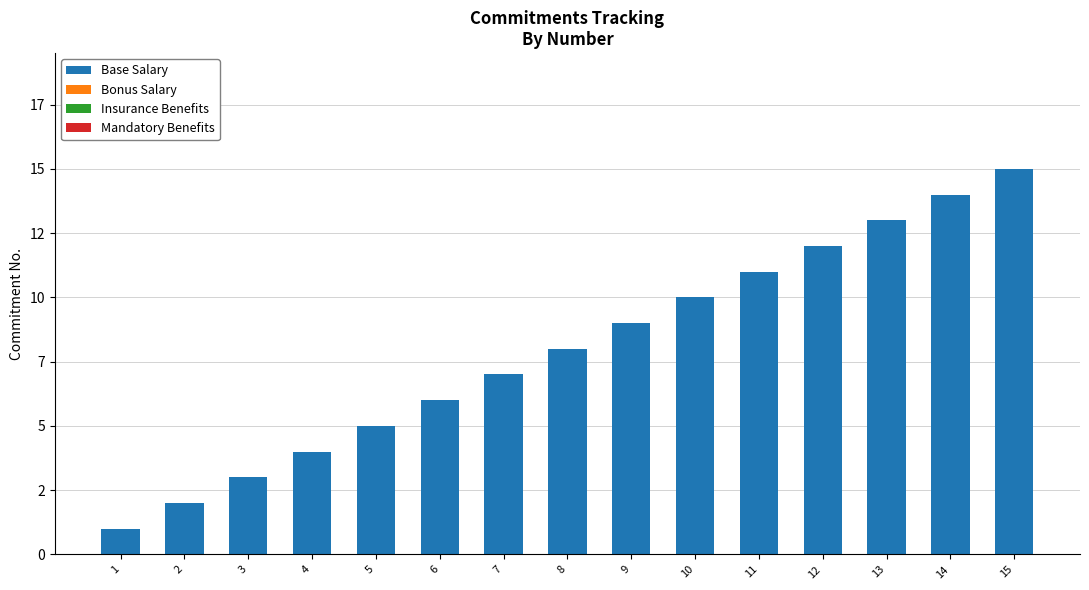

Count the number of categories in the chart.

15